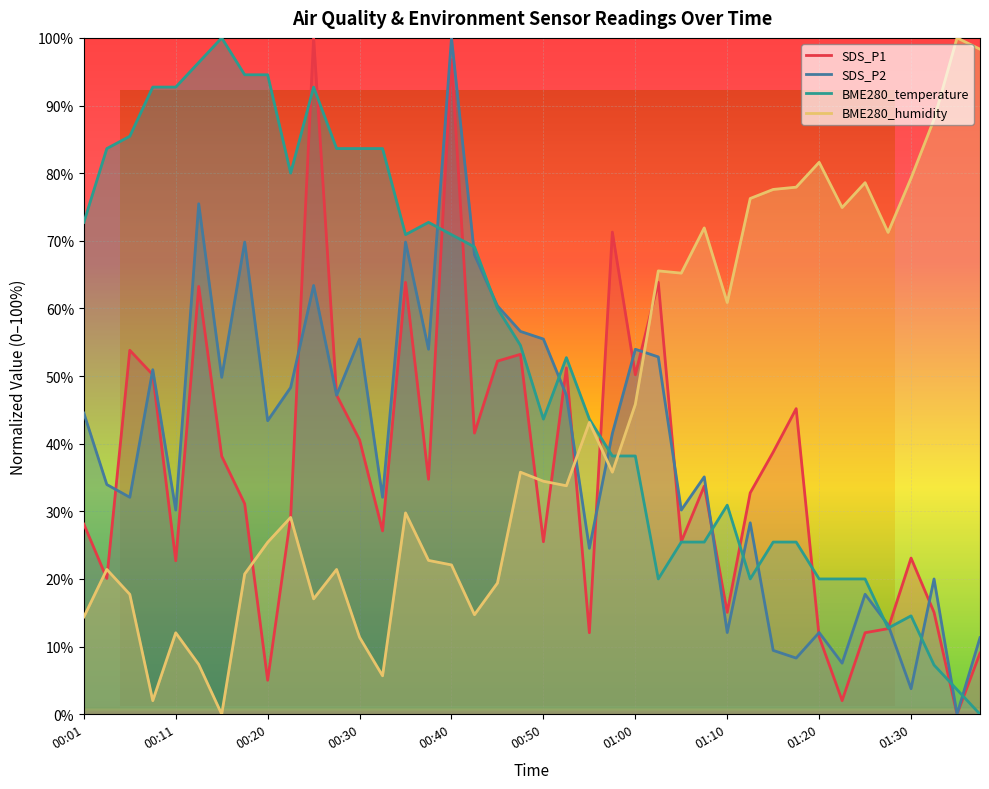

What is the approximate value of BME280_humidity at 00:38?

22.7